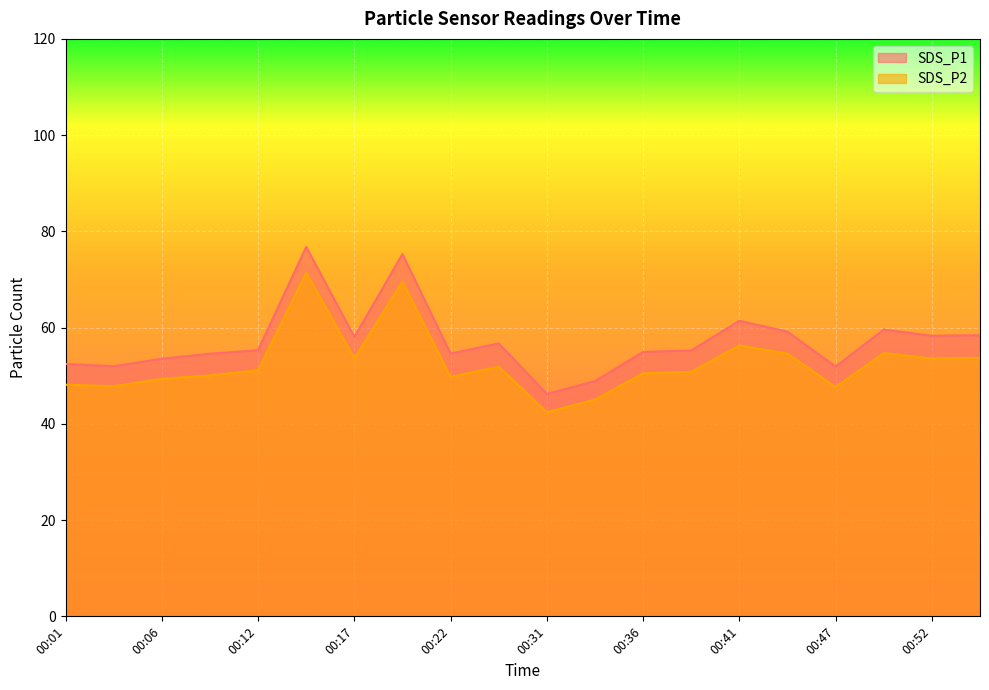

How many lines are shown in the chart?

2